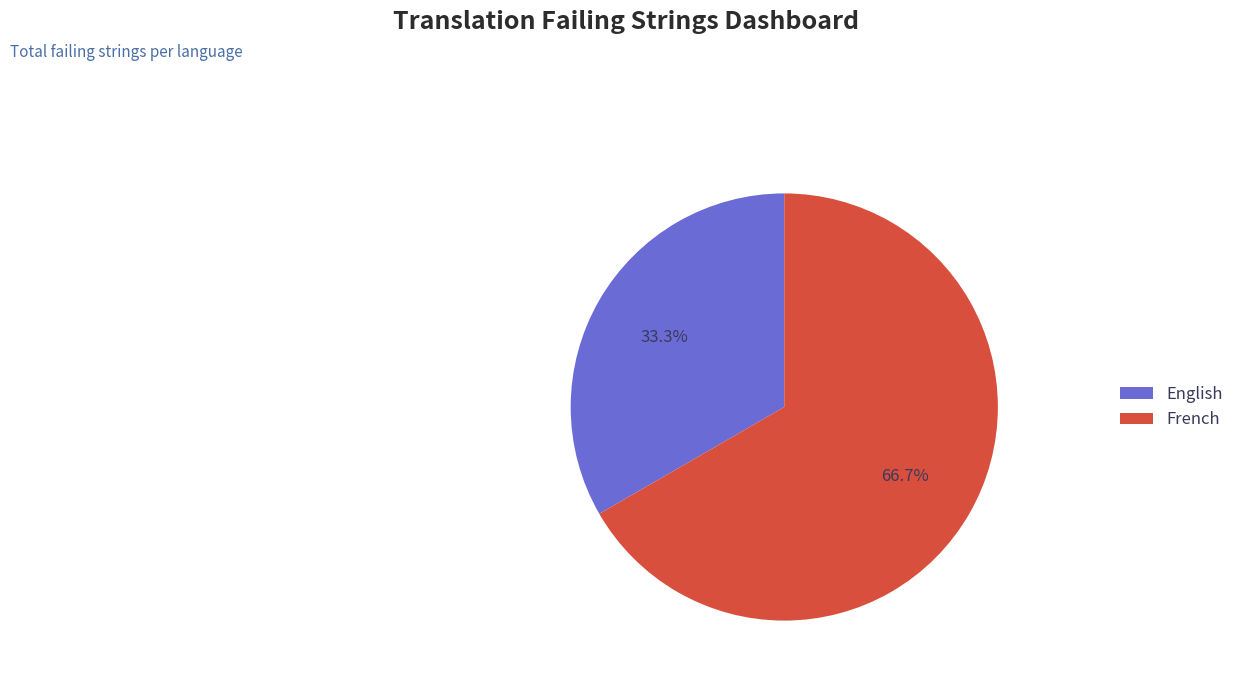

To the nearest percent, what portion does English represent?

33%